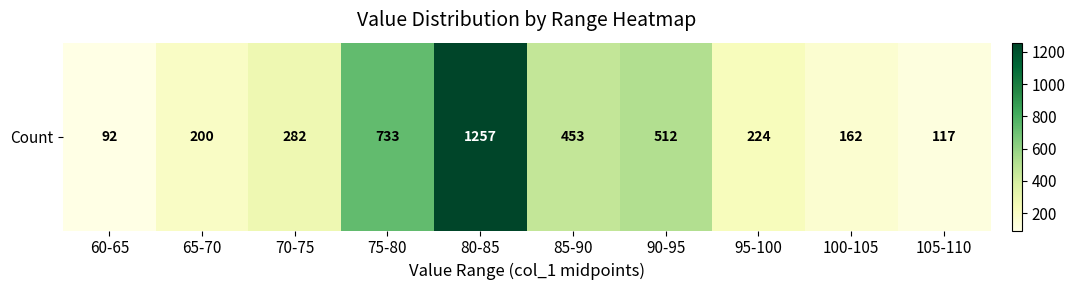

True or false: the data shows 649 at 80-85.

False